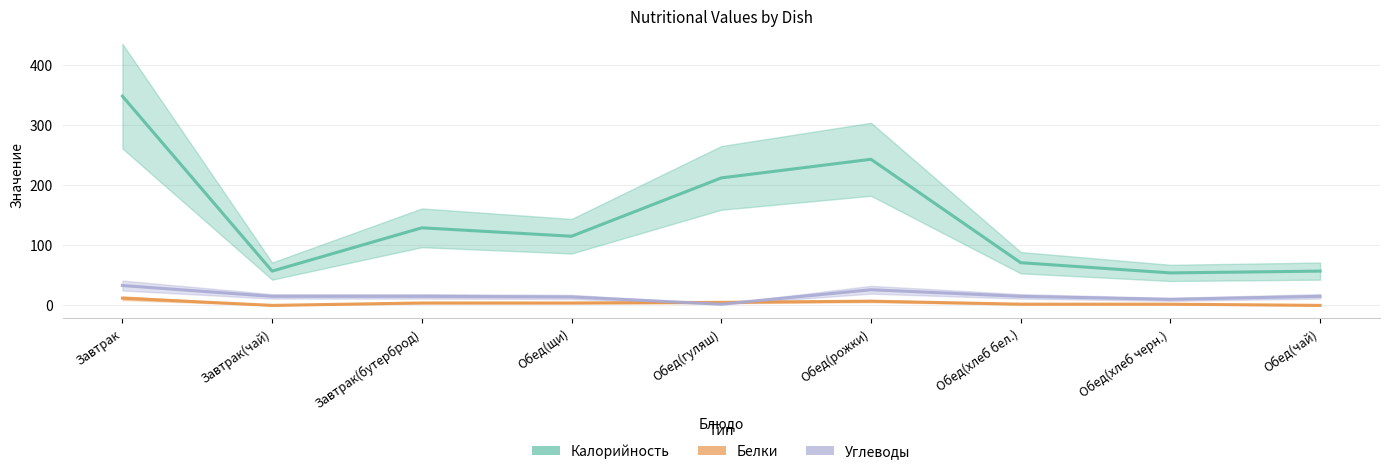

In Белки, how many points are higher than both neighbors (excluding endpoints)?

1